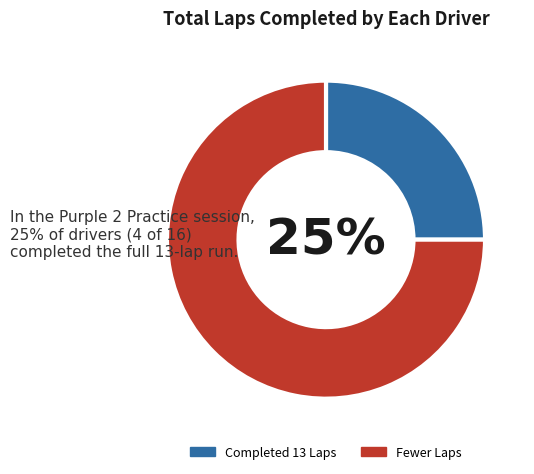

Which category has the smallest portion of the pie?

Completed 13 Laps